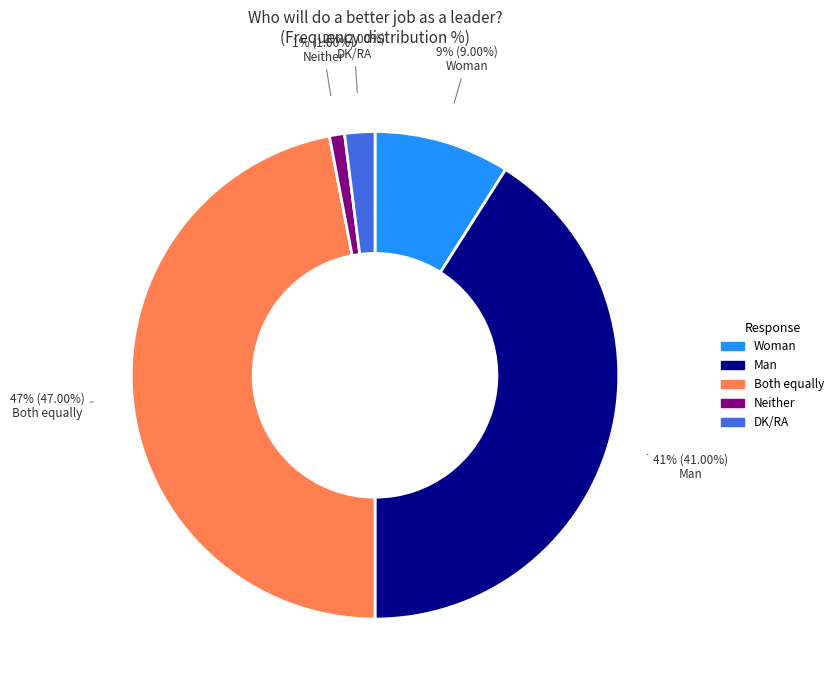

To the nearest percent, what is the difference between the largest and smallest slice percentages?

46%